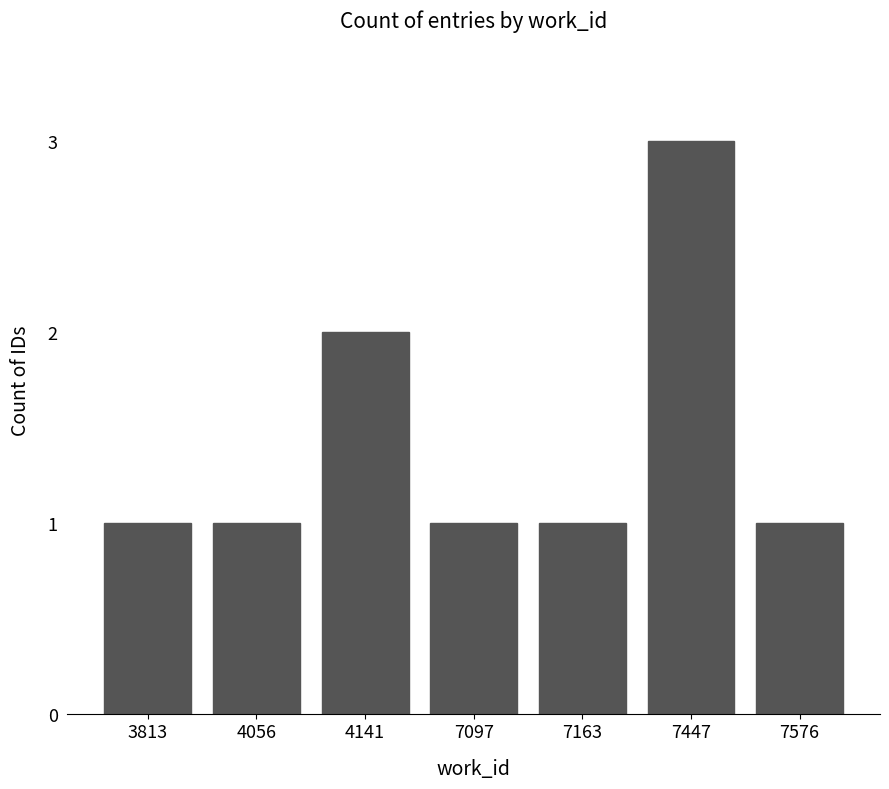

What is the value of the 1st bar from the left?

1